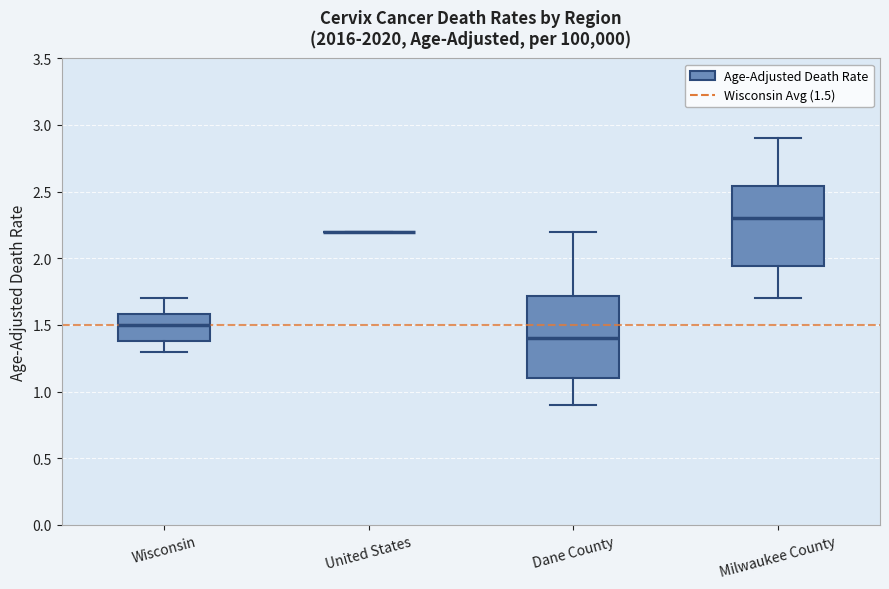

Where does the upper whisker of the box for Dane County end on the y-axis? The values are not printed on the chart, so give them approximately, as read against the axis.

2.20